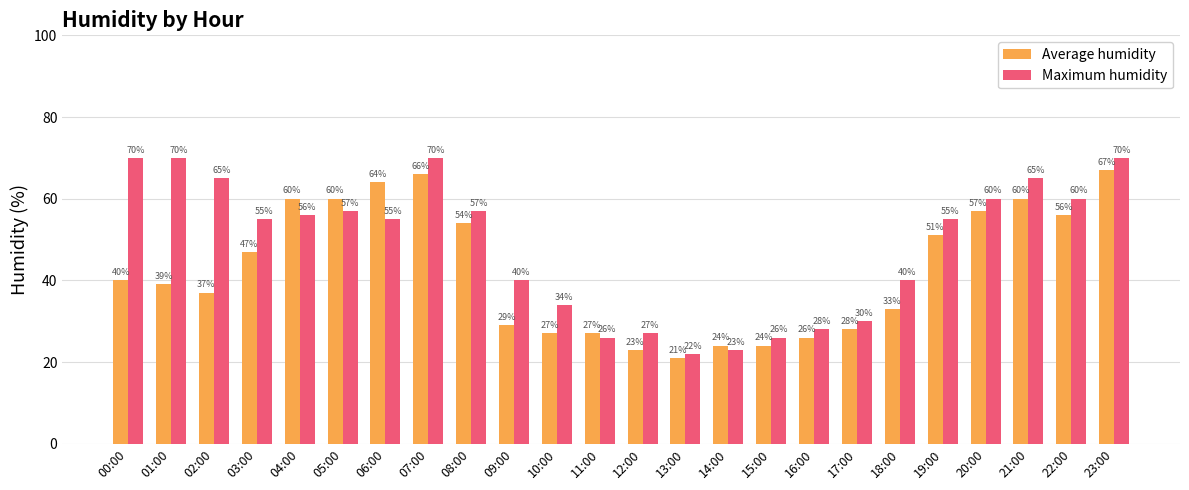

Does the chart contain stacked bars?

No